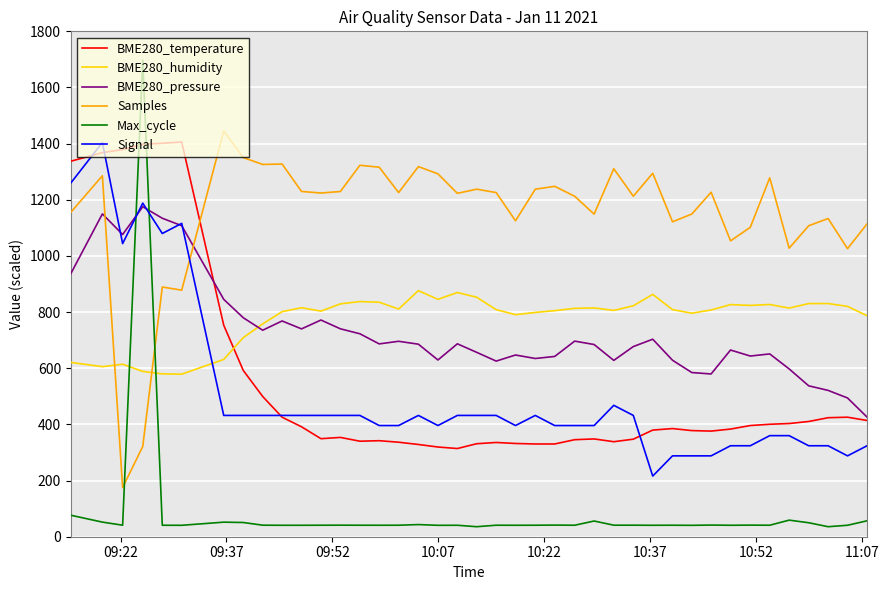

What is the highest value of the Signal series?

1404.0